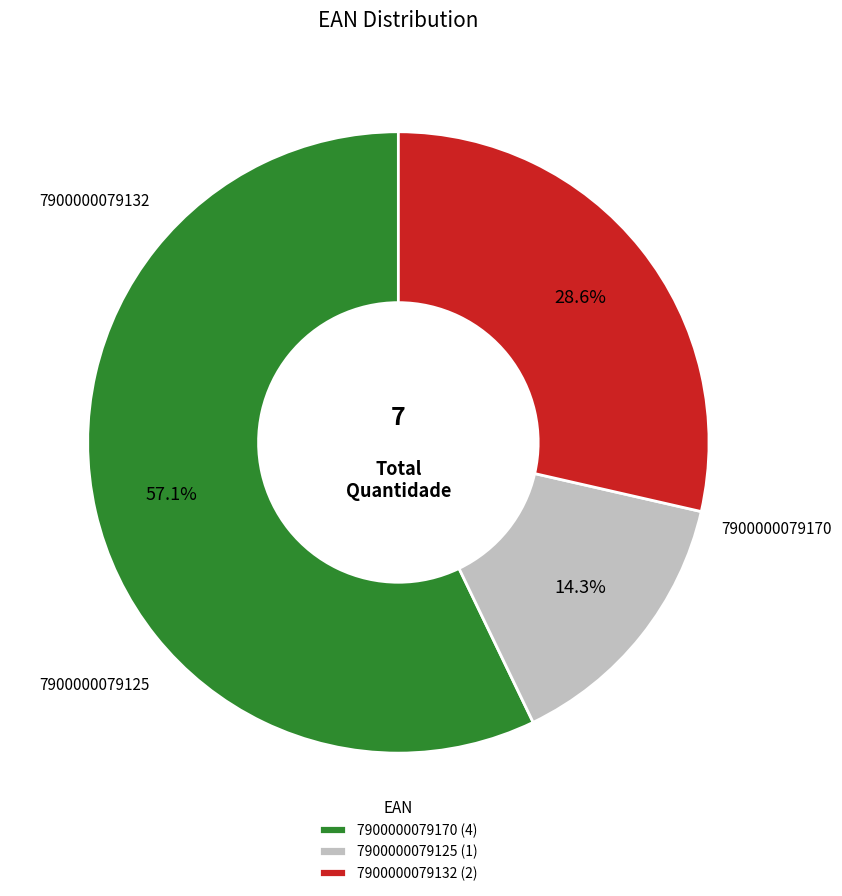

What is the largest slice in the pie chart?

7900000079170